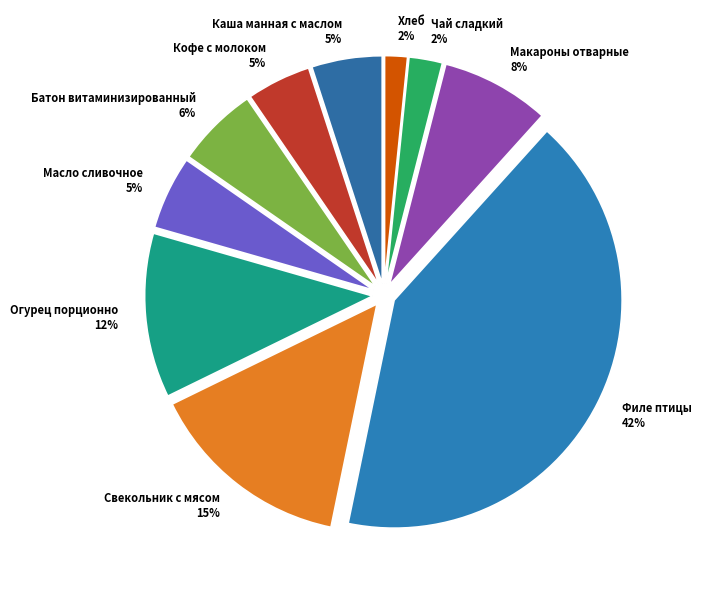

To the nearest percent, what percentage of the pie is Масло сливочное?

5%